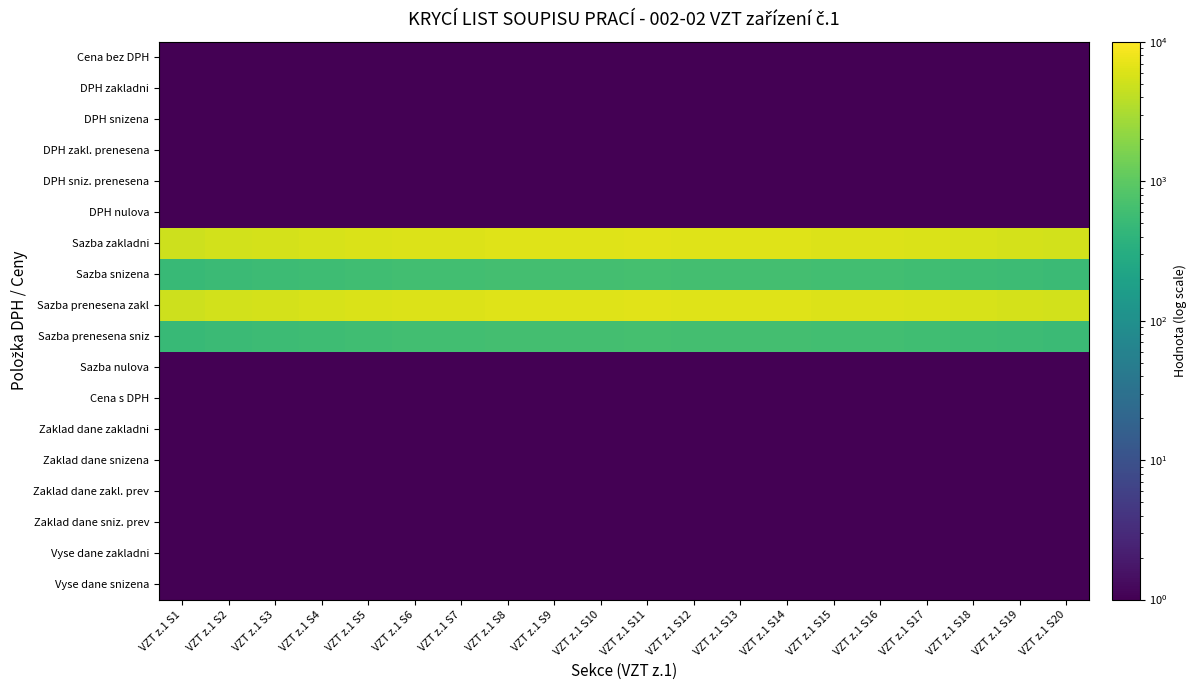

At how many categories does at least one series exceed 2439?

20